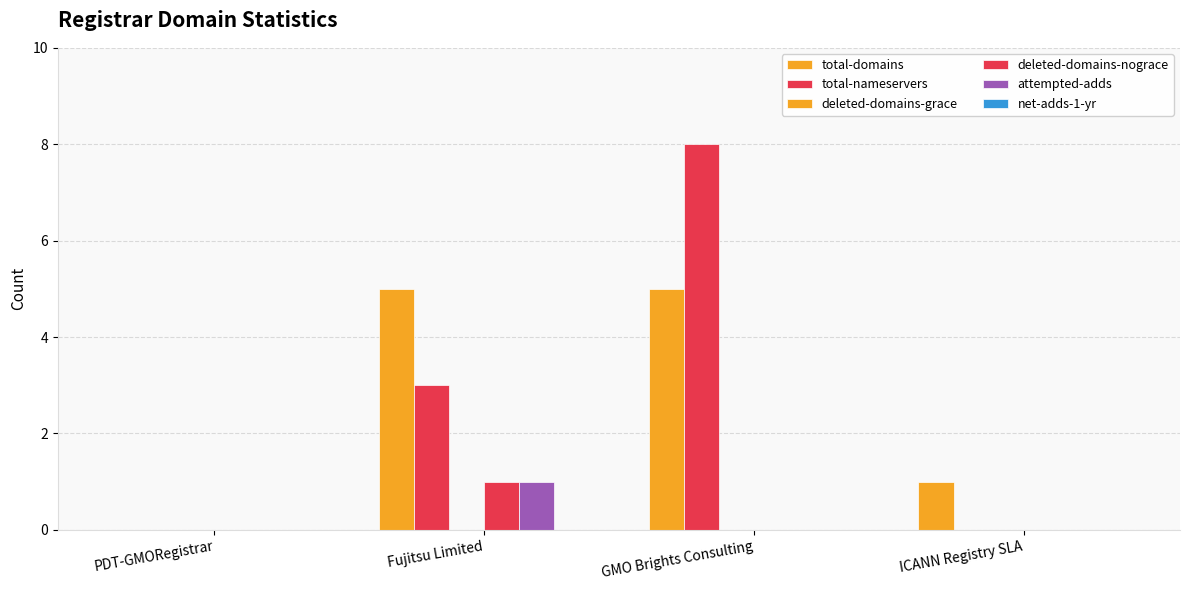

Reading right to left, list all the values displayed in this chart.

total-domains: ICANN Registry SLA=1	GMO Brights Consulting=5	Fujitsu Limited=5	PDT-GMORegistrar=0
total-nameservers: ICANN Registry SLA=0	GMO Brights Consulting=8	Fujitsu Limited=3	PDT-GMORegistrar=0
deleted-domains-grace: ICANN Registry SLA=0	GMO Brights Consulting=0	Fujitsu Limited=0	PDT-GMORegistrar=0
deleted-domains-nograce: ICANN Registry SLA=0	GMO Brights Consulting=0	Fujitsu Limited=1	PDT-GMORegistrar=0
attempted-adds: ICANN Registry SLA=0	GMO Brights Consulting=0	Fujitsu Limited=1	PDT-GMORegistrar=0
net-adds-1-yr: ICANN Registry SLA=0	GMO Brights Consulting=0	Fujitsu Limited=0	PDT-GMORegistrar=0